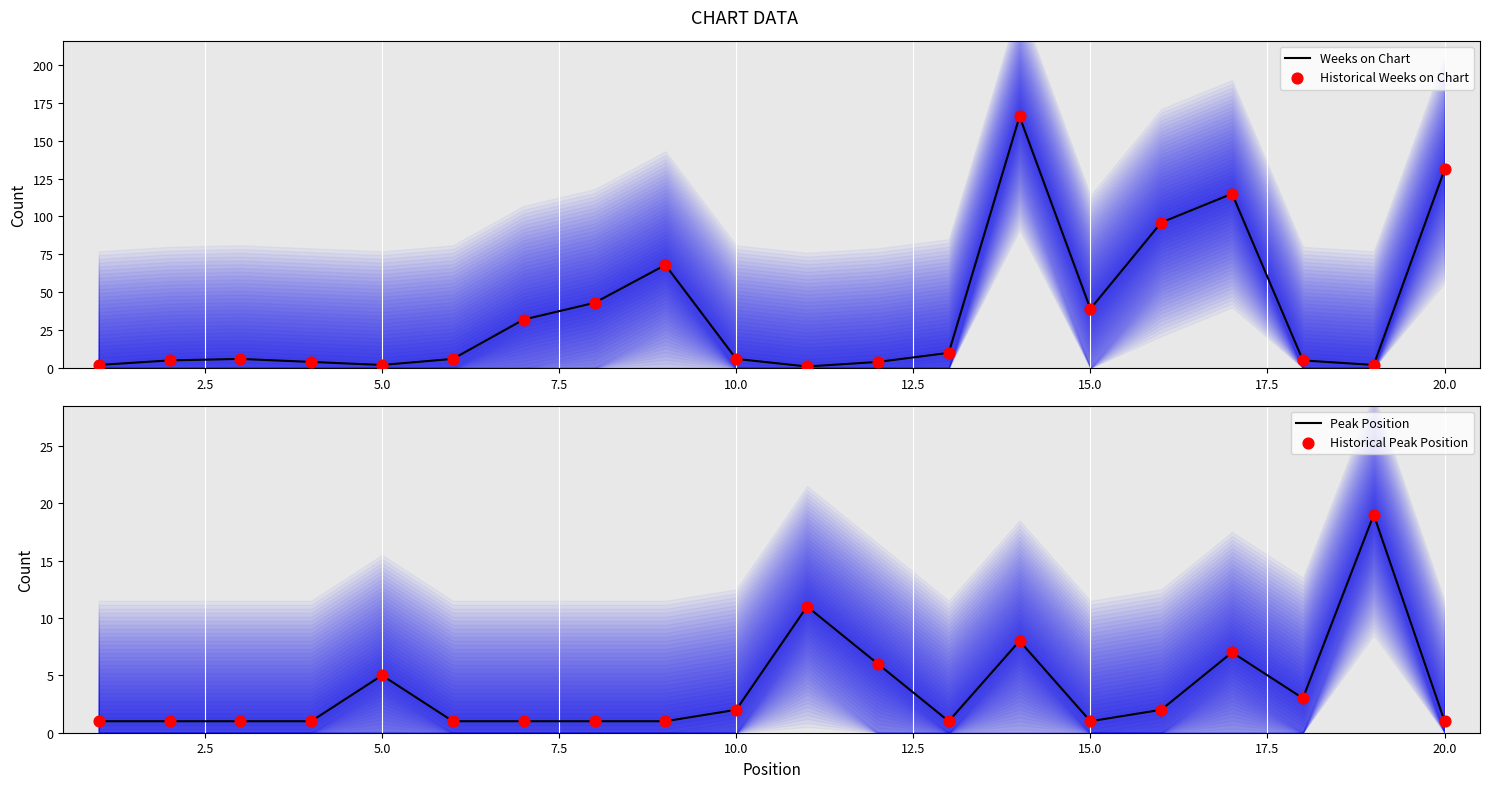

What are all the series names shown in the legend?

Weeks on Chart, Historical Weeks on Chart, Peak Position, Historical Peak Position